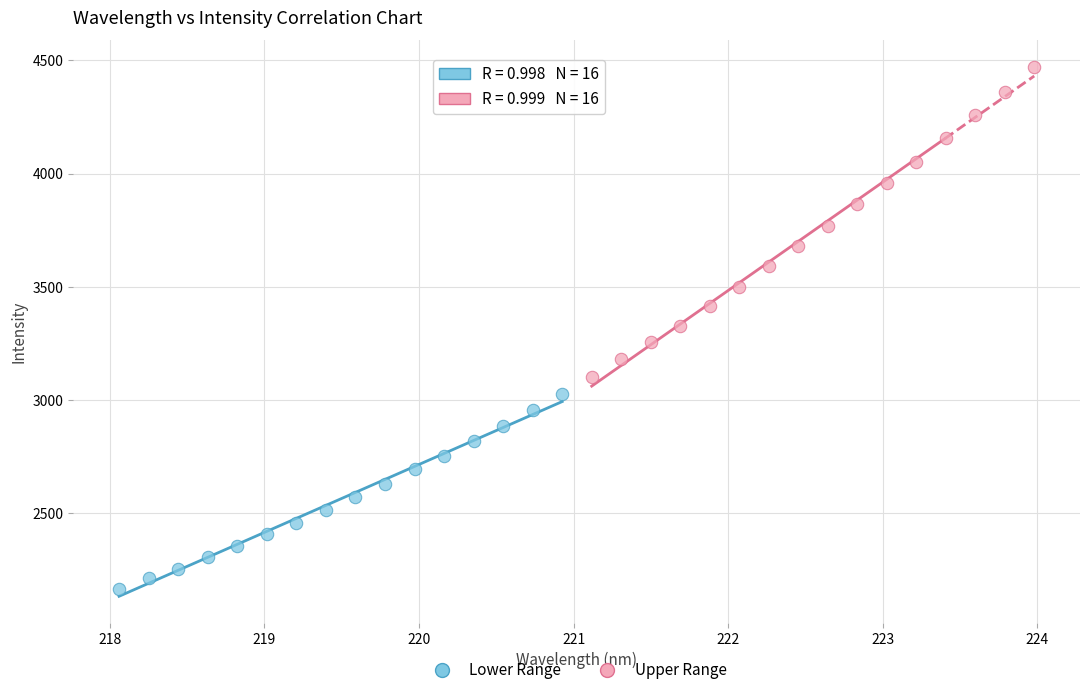

Which series reaches the maximum Y coordinate?

Upper Range